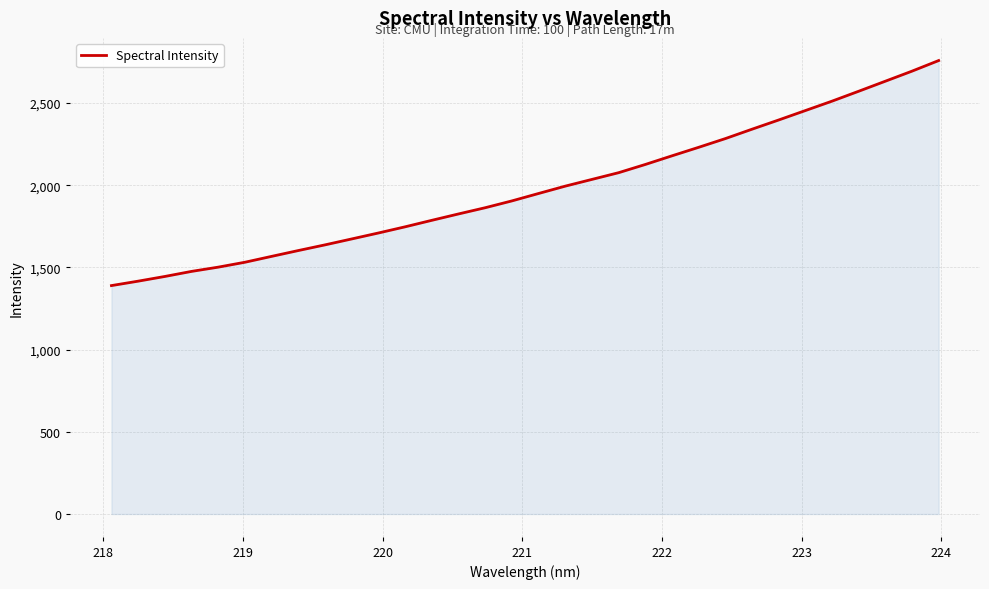

How many values are below 1949?

16